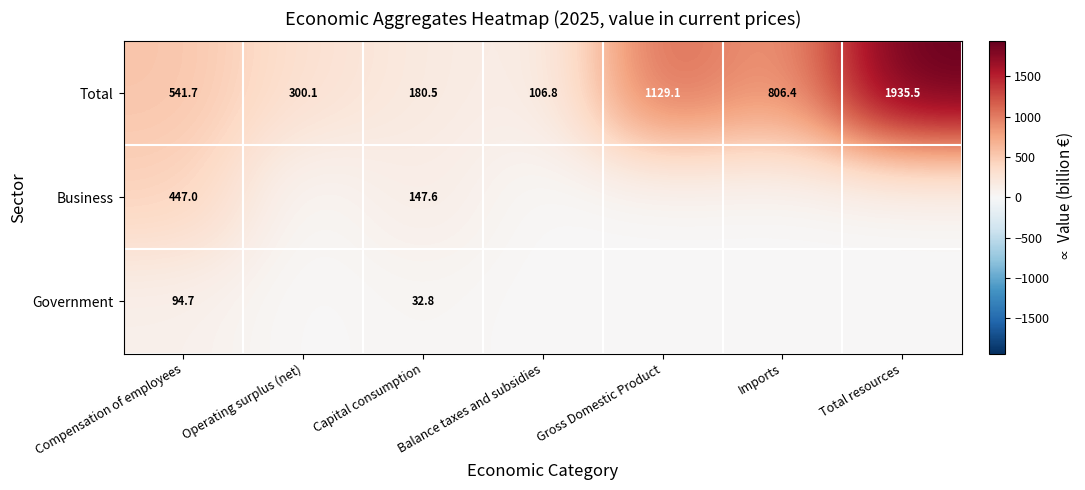

Rank the series at Capital consumption from highest to lowest value.

Total, Business, Government